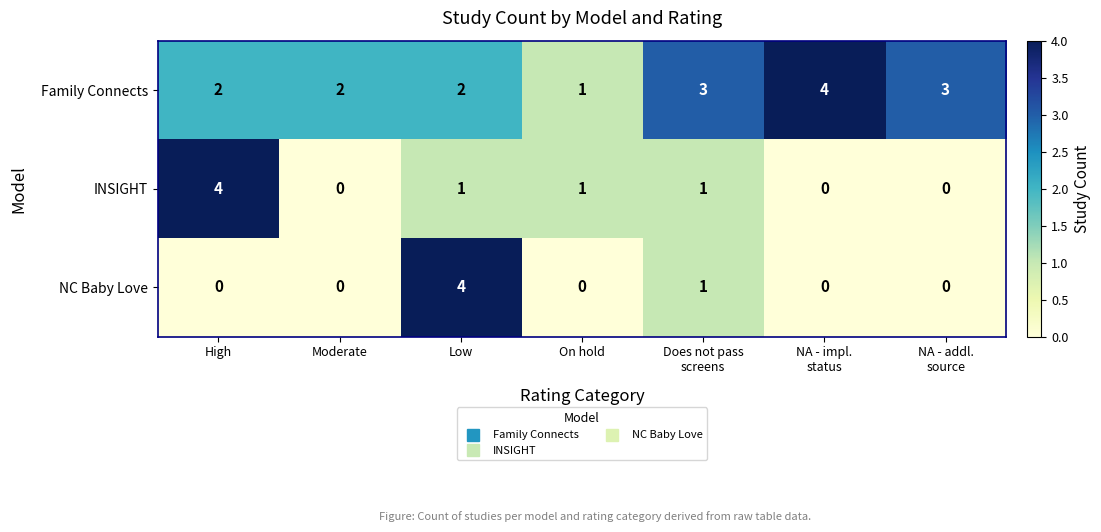

Between High and Low, which series saw the biggest shift?

NC Baby Love